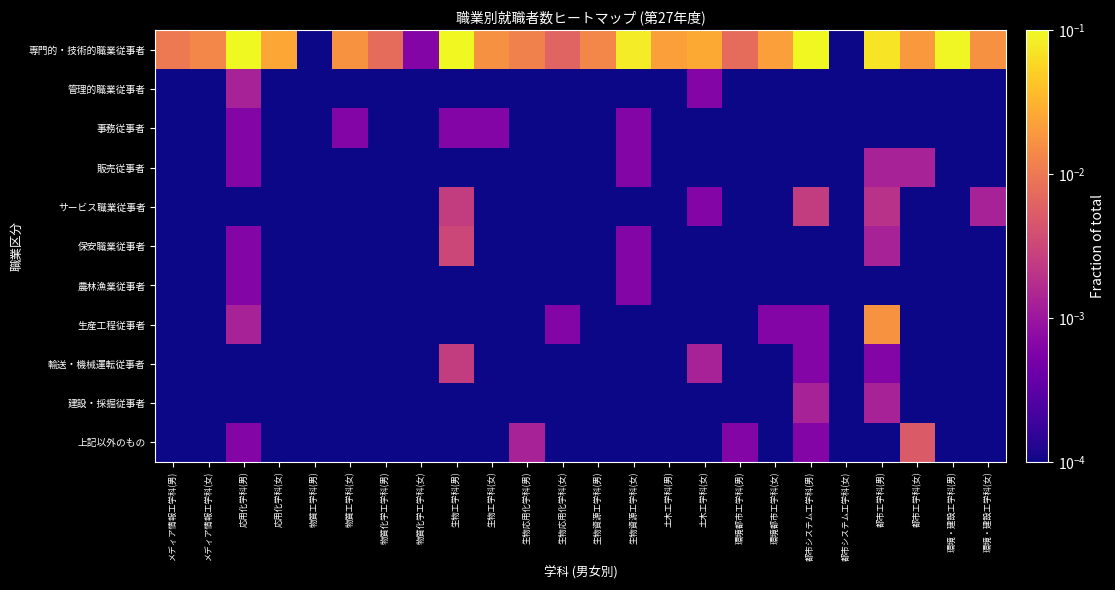

List the series in order of their peak value, highest first.

専門的・技術的職業従事者, 生産工程従事者, 上記以外のもの, 保安職業従事者, サービス職業従事者, 輸送・機械運転従事者, 管理的職業従事者, 販売従事者, 建設・採掘従事者, 事務従事者, 農林漁業従事者